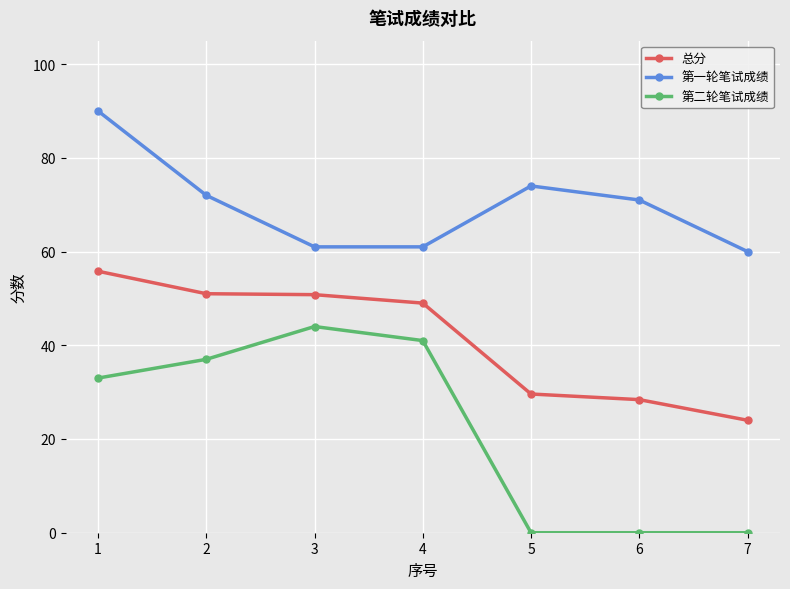

At which category does 第一轮笔试成绩 reach its first local peak?

5